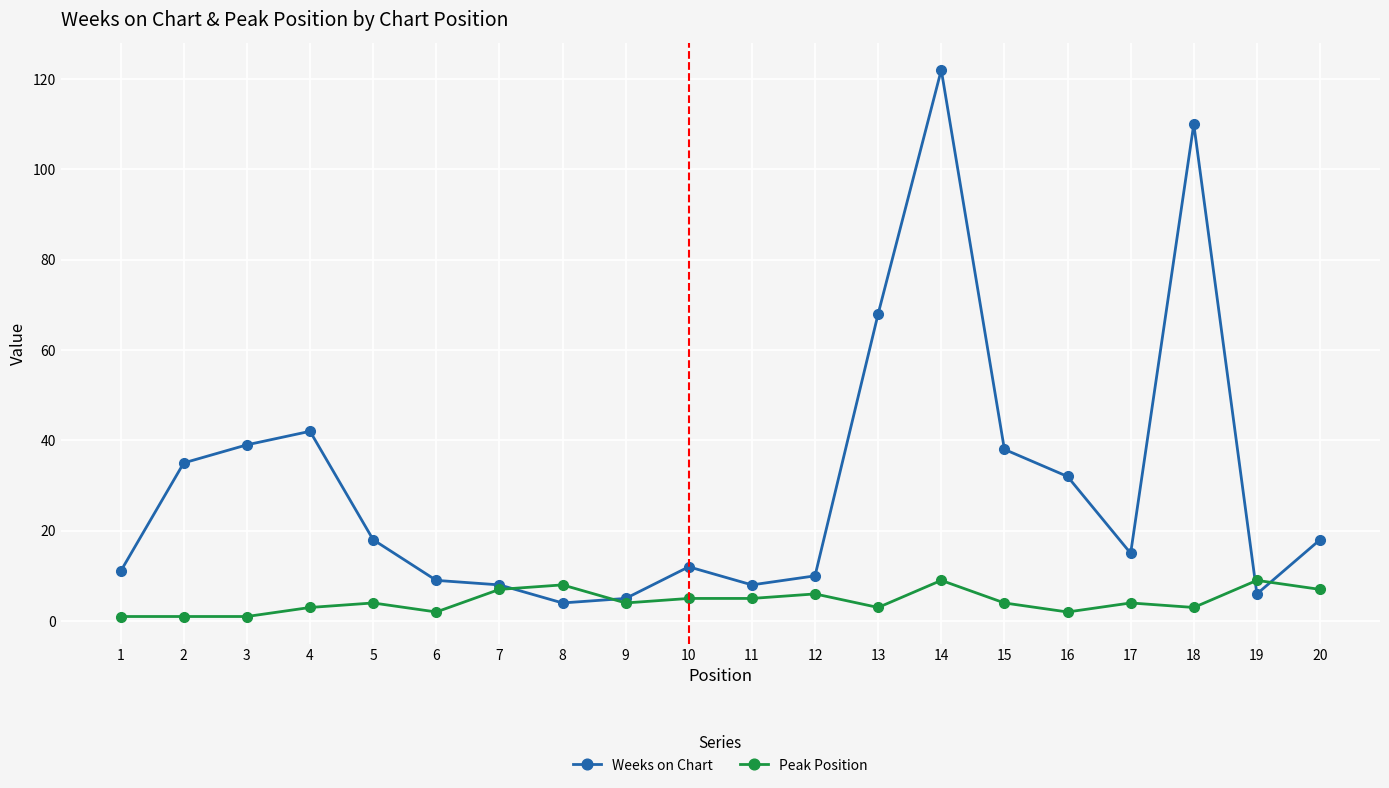

Which series has the largest range (max minus min)?

Weeks on Chart